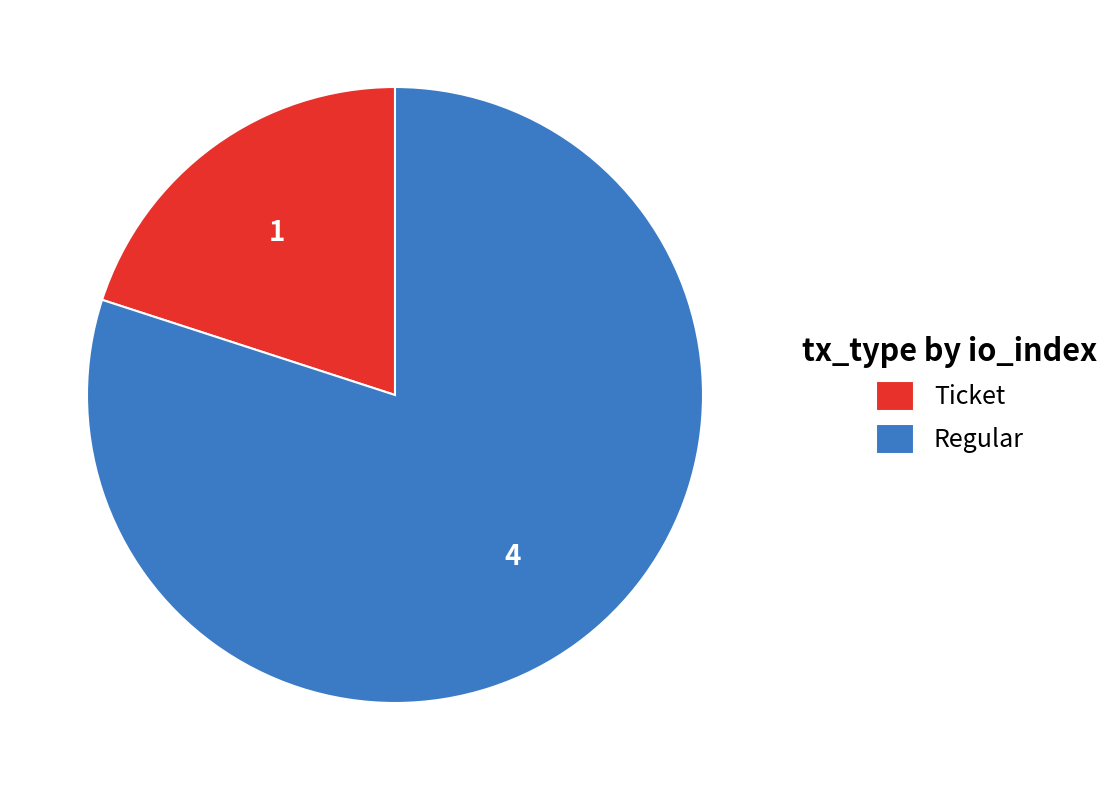

How many slices are in this pie chart?

2